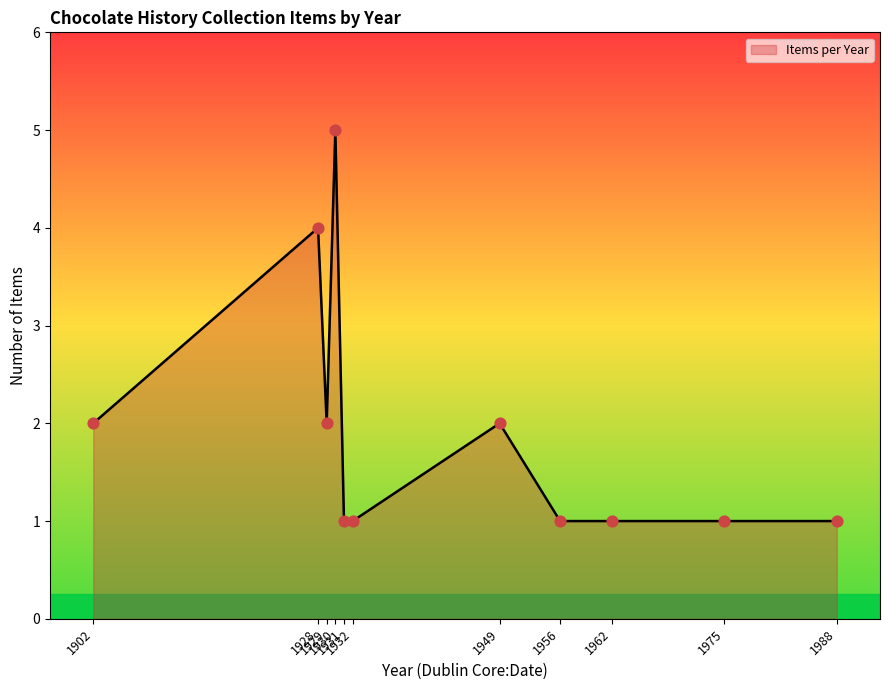

What is the greatest value displayed?

5